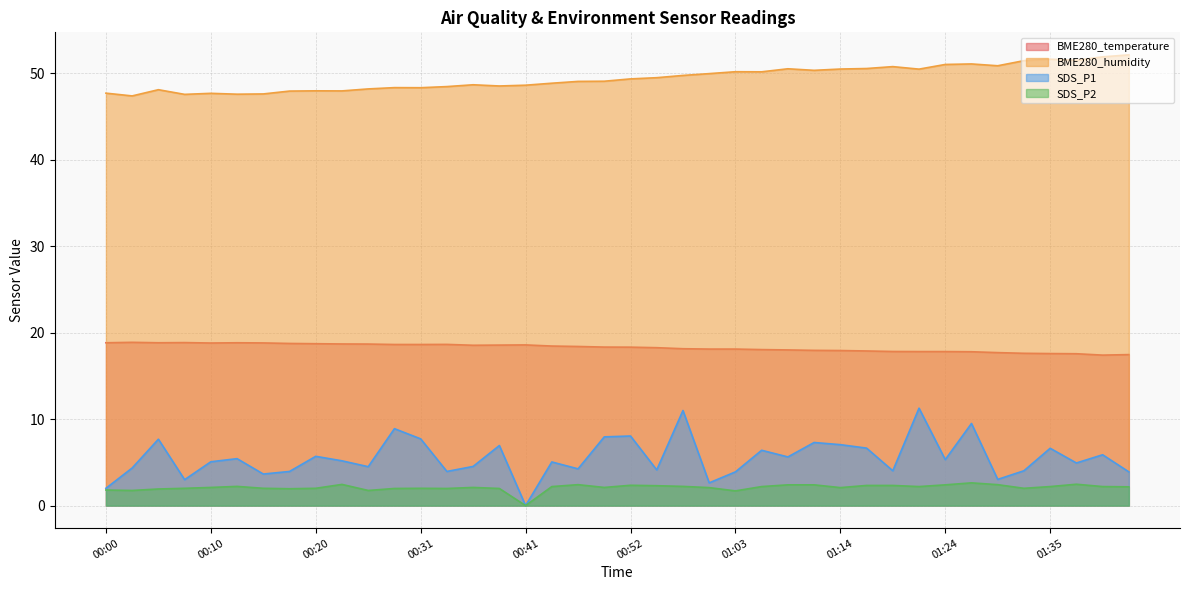

At which category does BME280_temperature reach its first local peak?

00:02